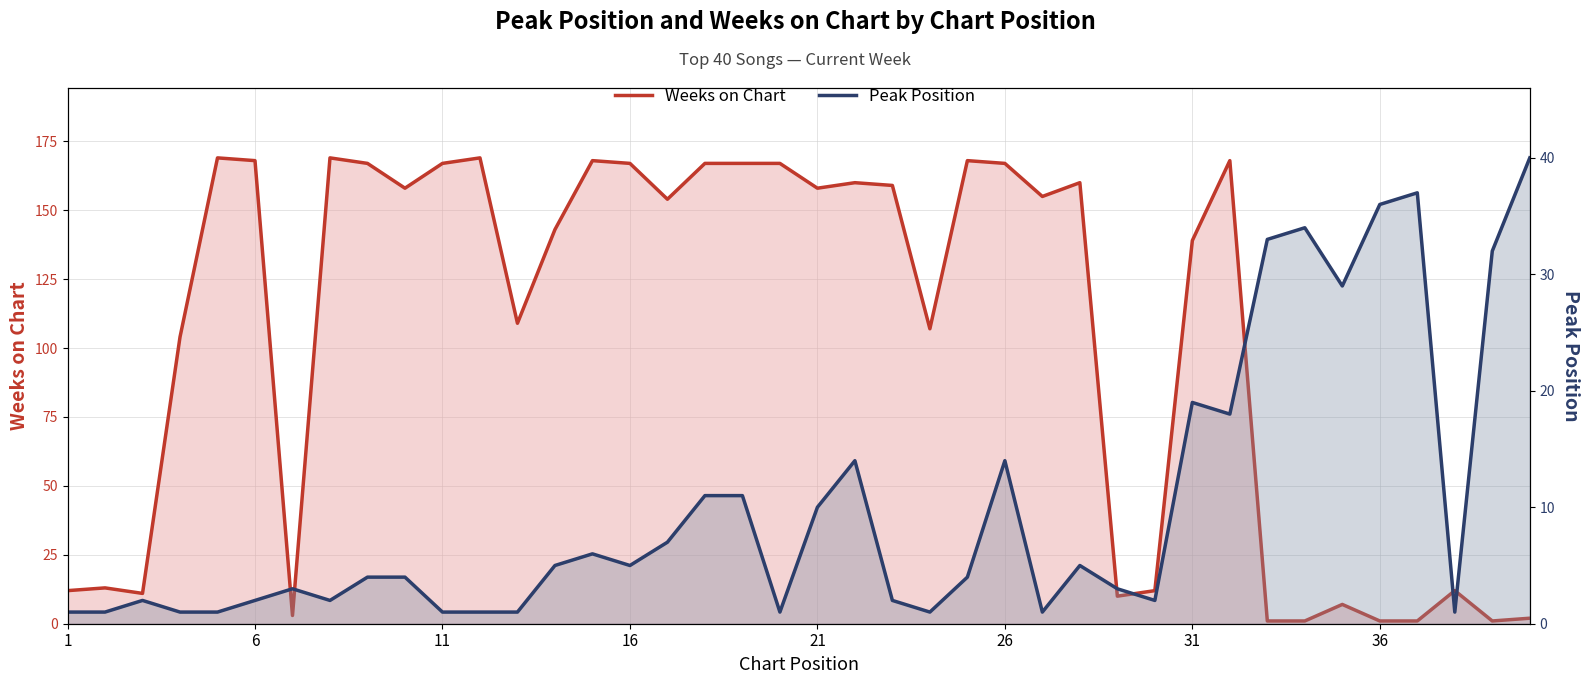

What is the difference between the second highest and second lowest values in the Peak Position series?

36